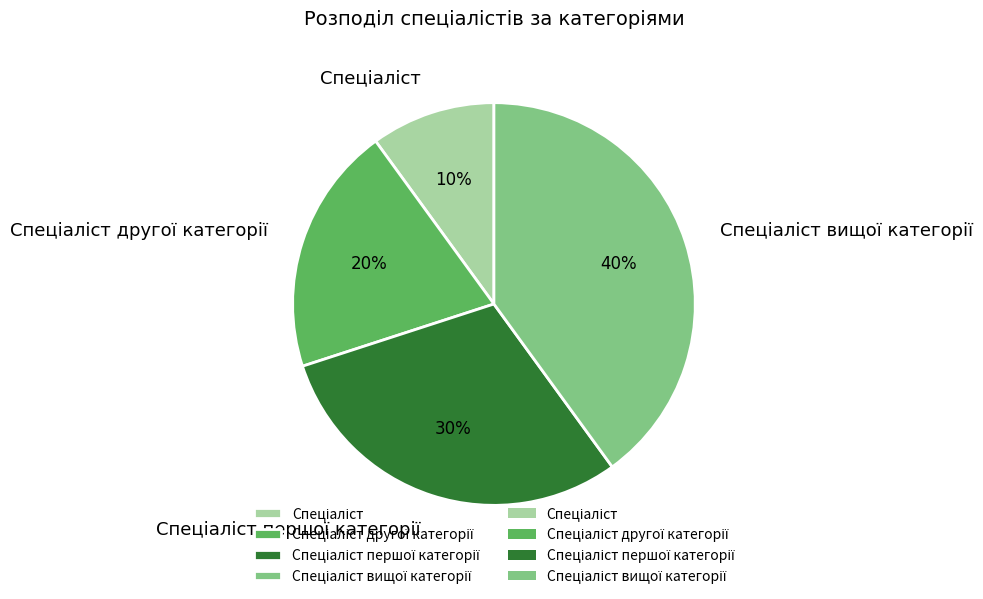

How many slices are in this pie chart?

4